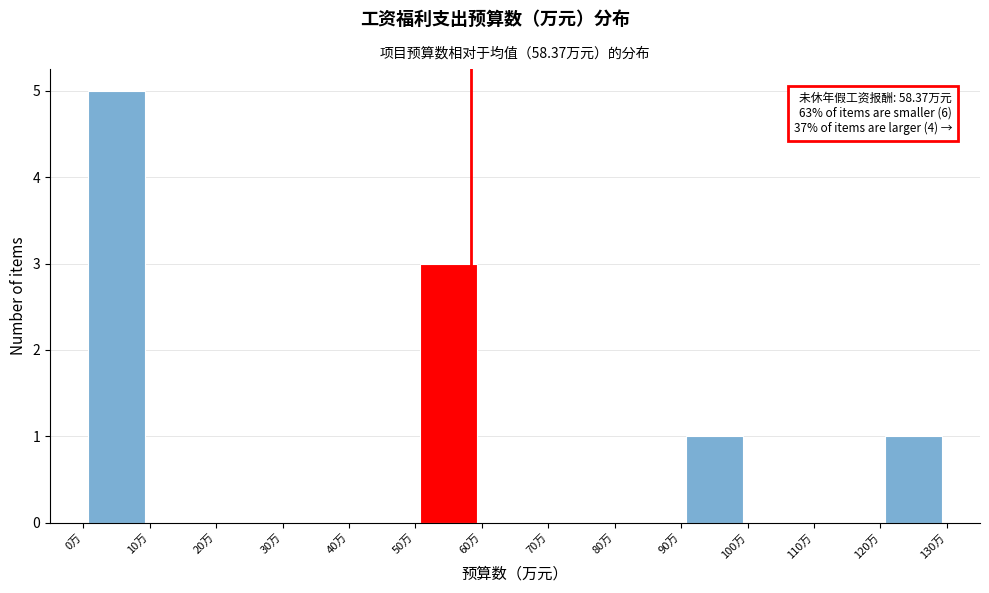

Which range on the x-axis has the tallest bar?

0 to 10